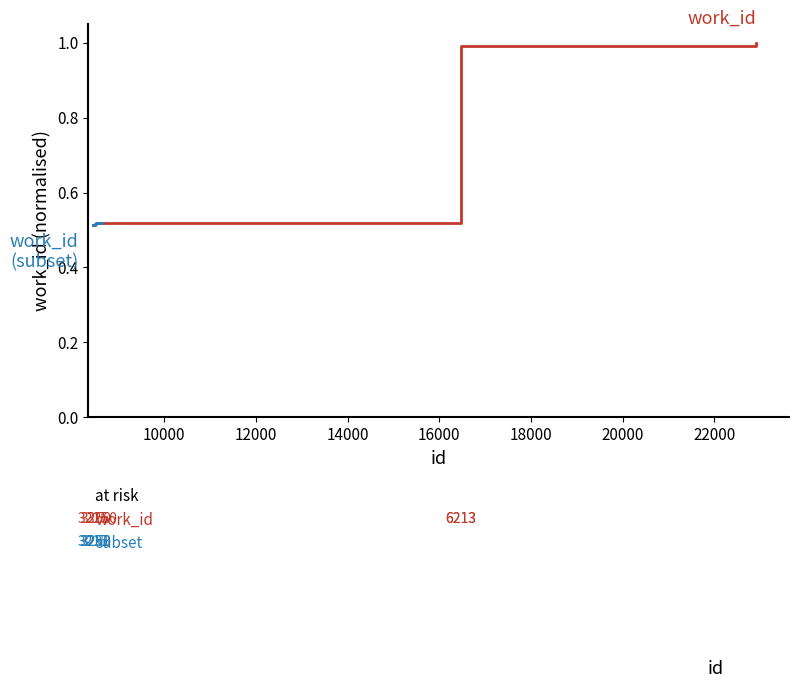

What is the sum of all values?

7.1